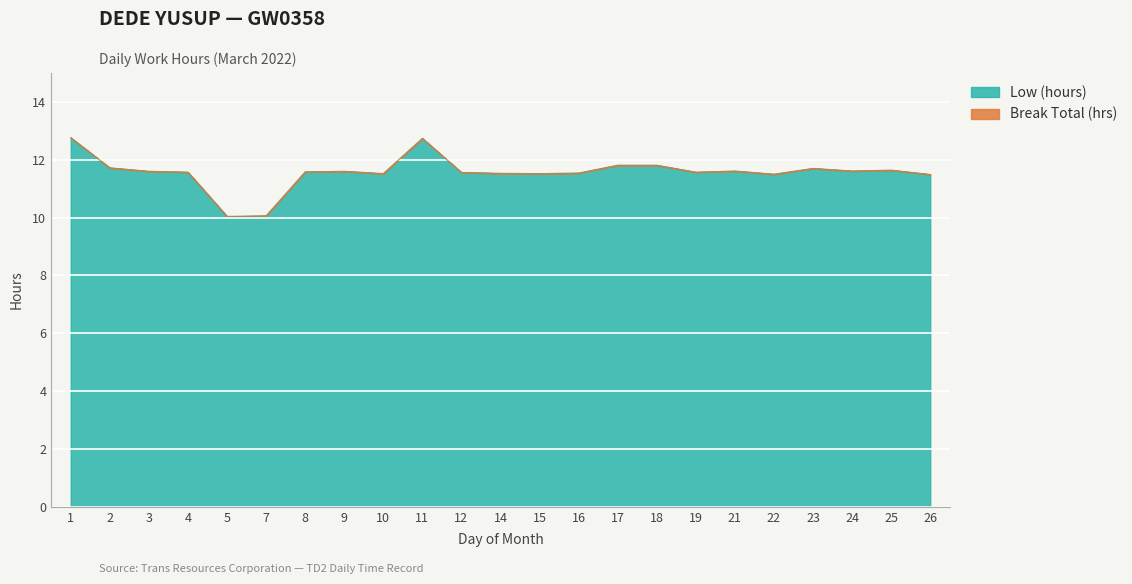

What is the minimum value for Low (hours)?

10.0